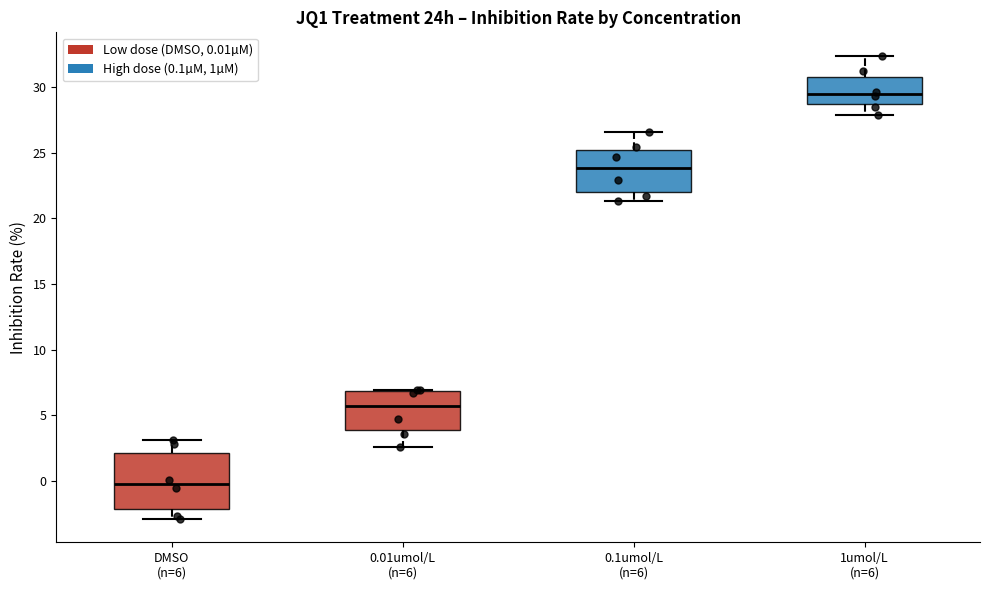

Reading left to right, transcribe this box plot: for each box, give where its median line is, the range the box spans, and where its two whiskers end, as read against the y-axis. The values are not printed on the chart, so give them approximately, as read against the axis.

DMSO (n=6): median 0.0, box -2.0 to 2.0, whiskers -3.0 to 3.0
0.01umol/L (n=6): median 5.5, box 4.0 to 7.0, whiskers 2.5 to 7.0
0.1umol/L (n=6): median 24.0, box 22.0 to 25.0, whiskers 21.5 to 26.5
1umol/L (n=6): median 29.5, box 28.5 to 31.0, whiskers 28.0 to 32.5